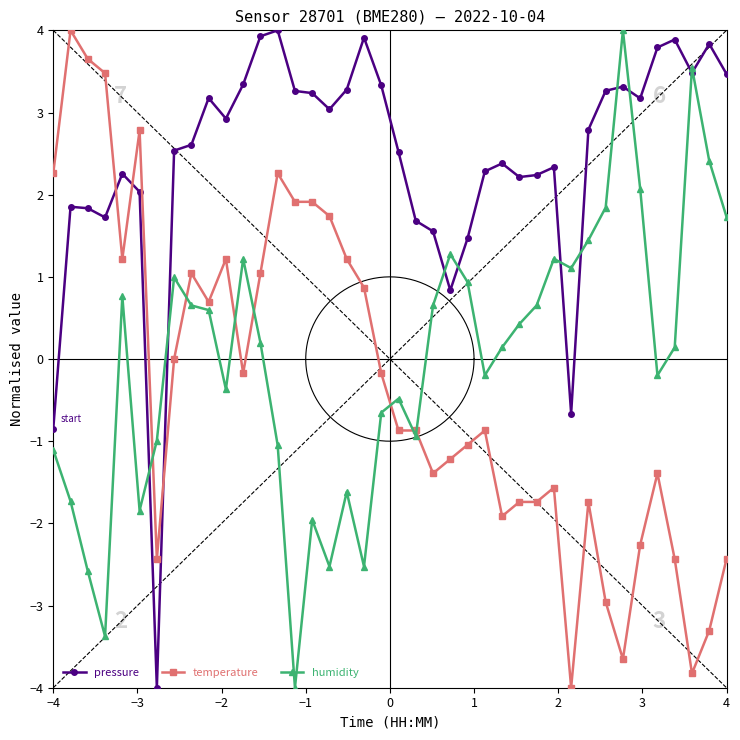

How many times do temperature and pressure cross each other?

3